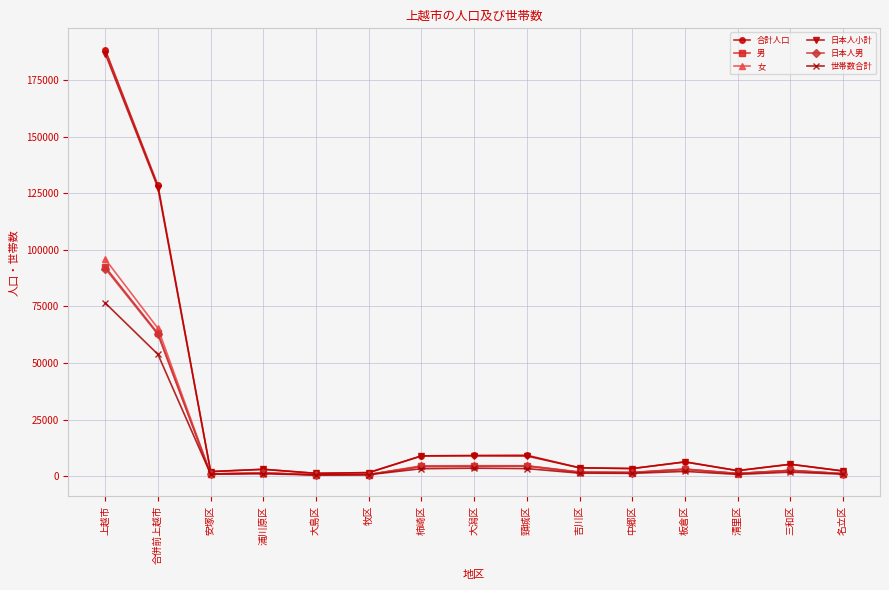

Where is 女 nearest to the value 48307?

合併前上越市